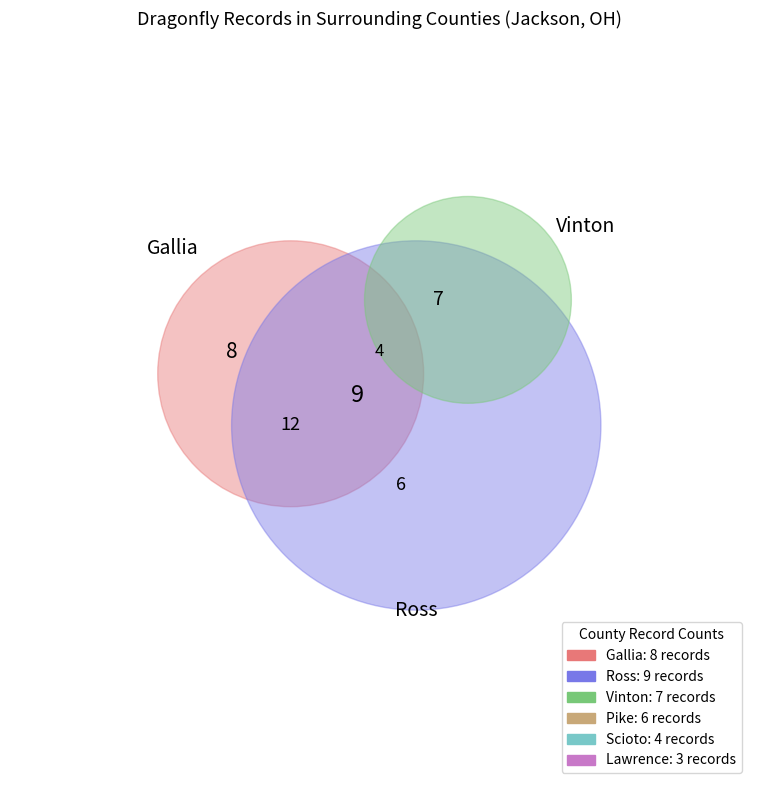

Does Ross represent more than half of the total?

No